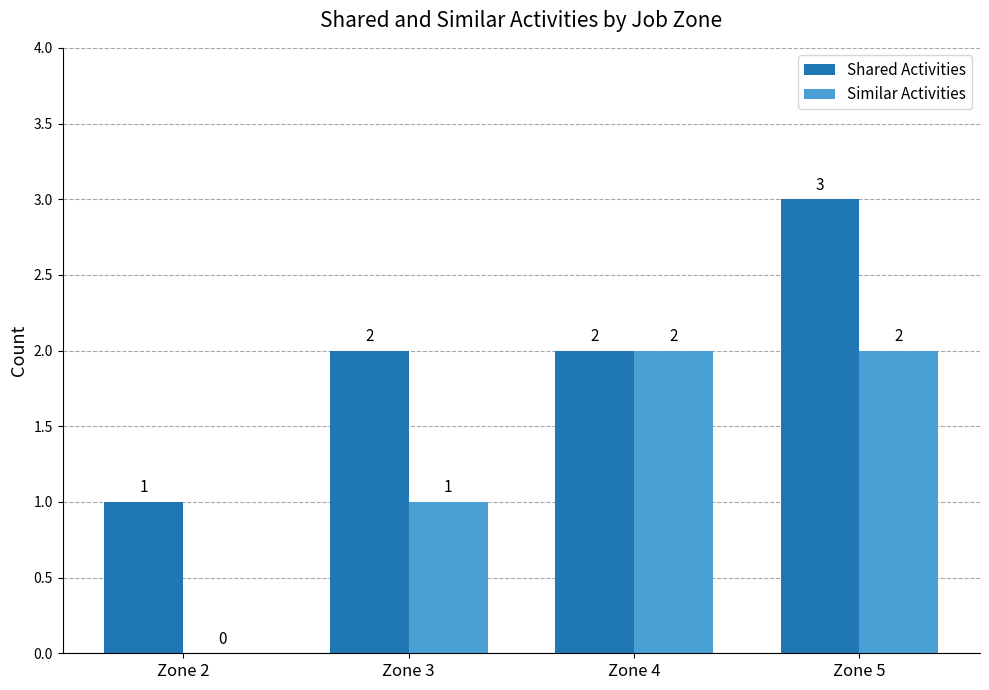

Are the bars grouped side by side (vs. stacked)?

Yes